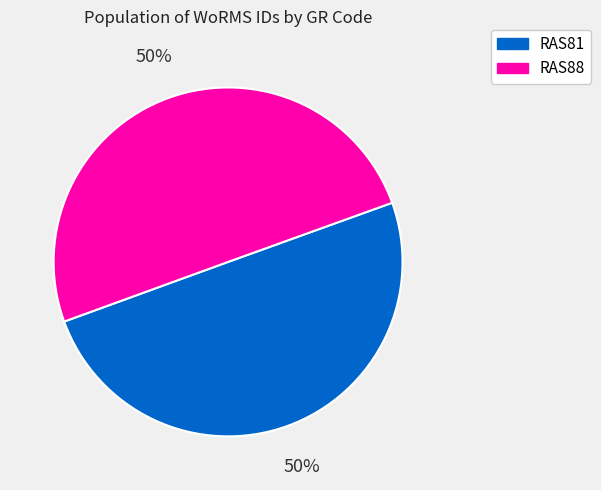

To the nearest percent, what is the combined percentage of RAS81 and RAS88?

100%